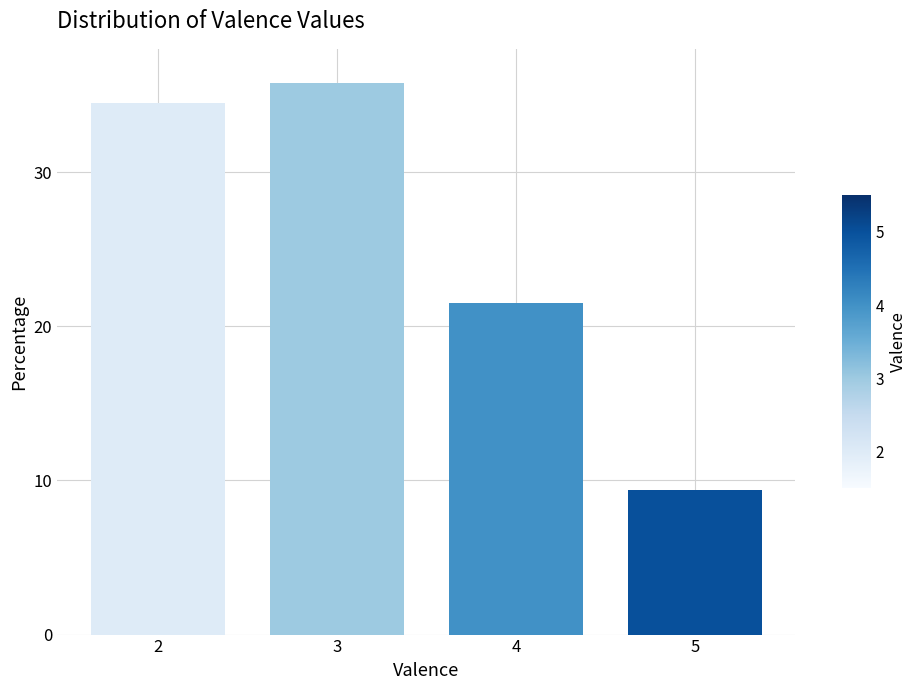

What is the change in value from 2 to 4?

-13.0